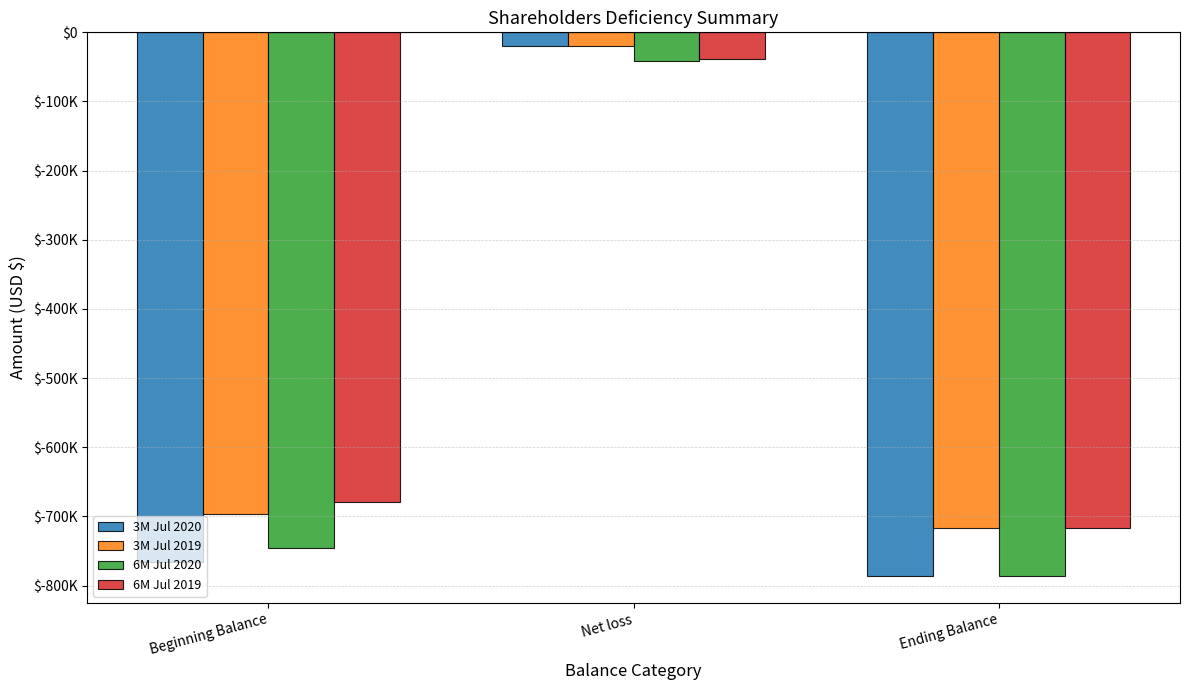

Does the chart contain stacked bars?

No